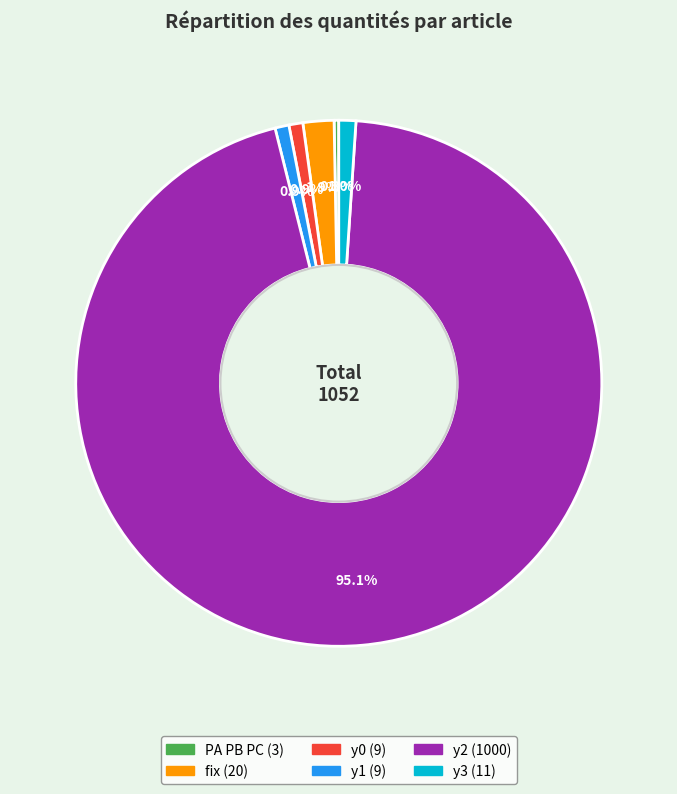

What percentage do y1 and y3 together represent?

1.9%